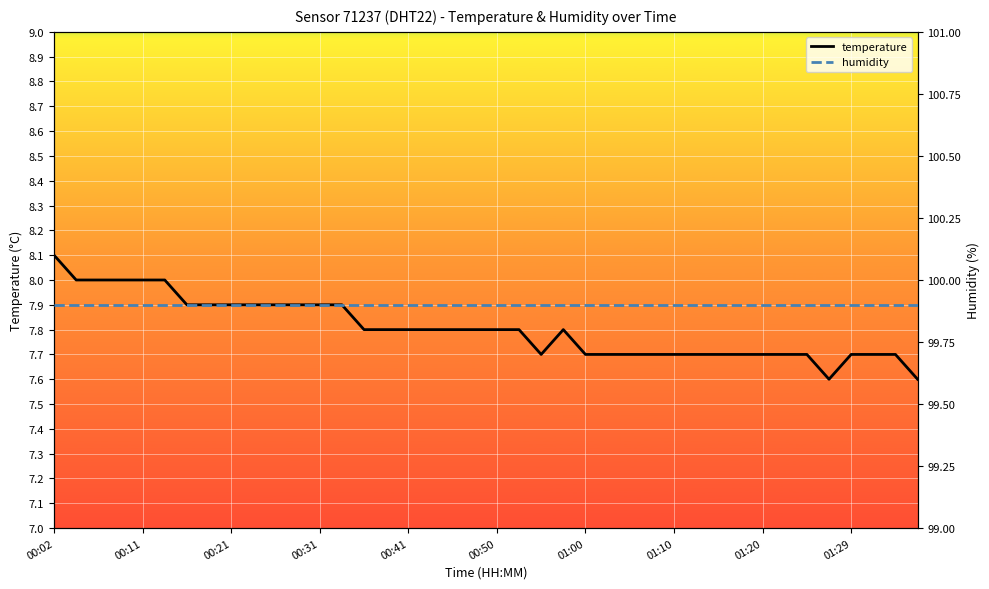

The temperature series shows 2.1 at 00:50. True or false?

False